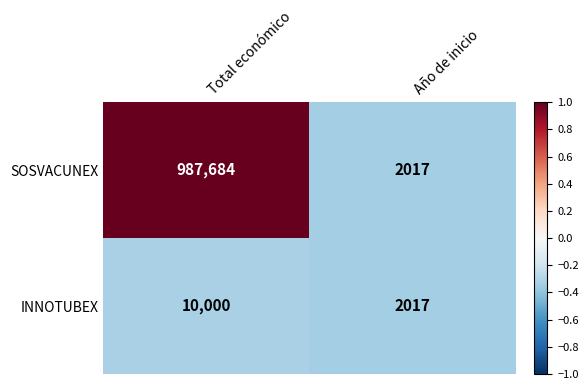

List the series in order of their overall mean, lowest first.

INNOTUBEX, SOSVACUNEX